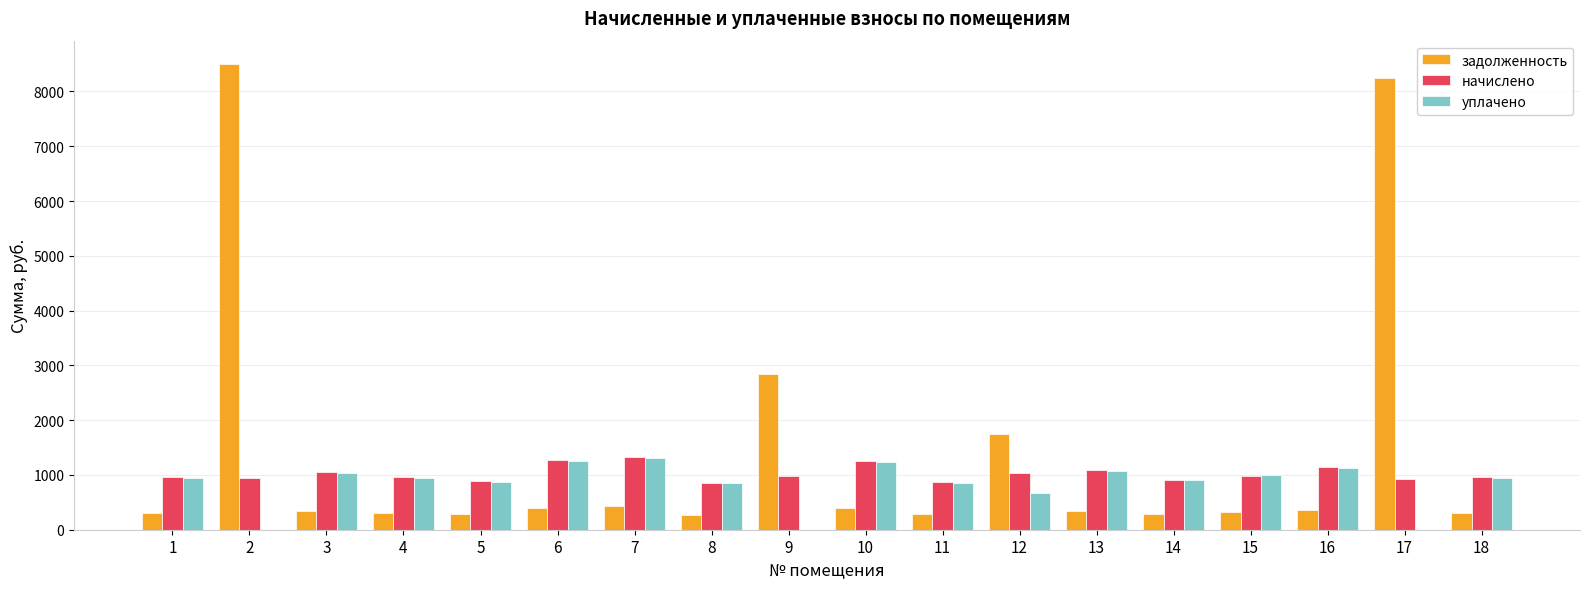

The value of уплачено at 12 is 1097.4. True or false?

False